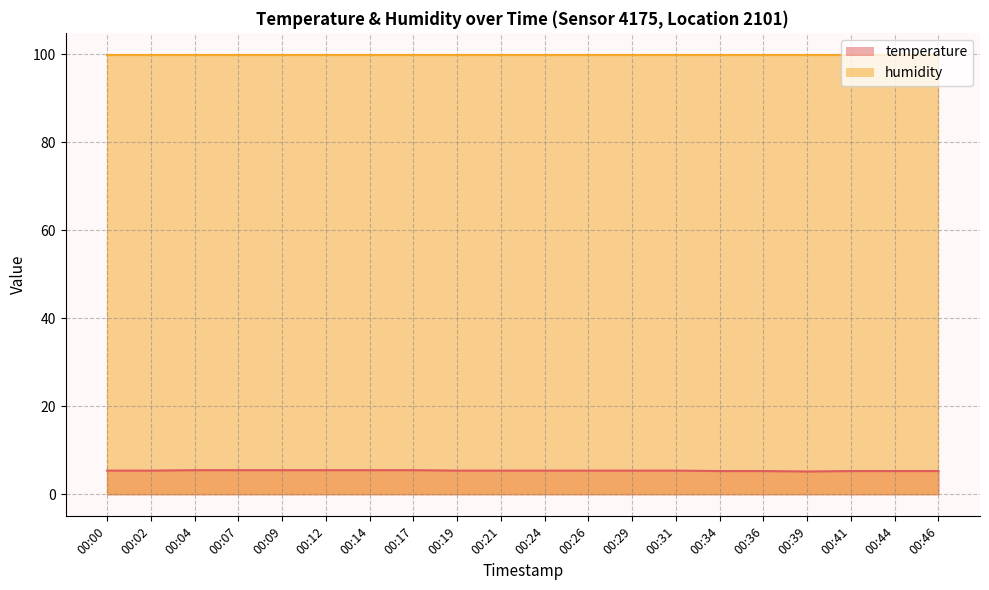

How many interior local valleys (lower than both neighbors) does the data have?

1